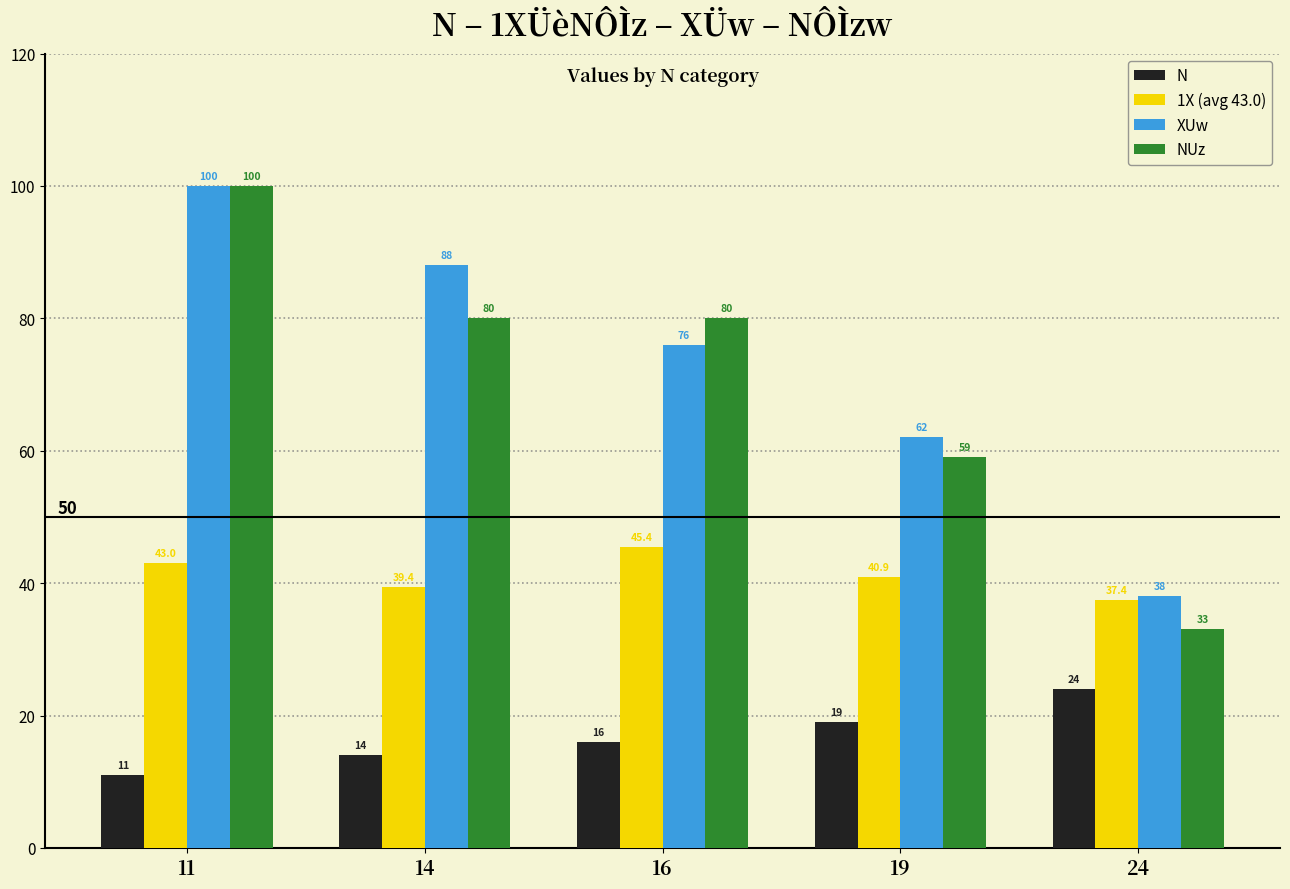

At how many categories does at least one series exceed 63?

3